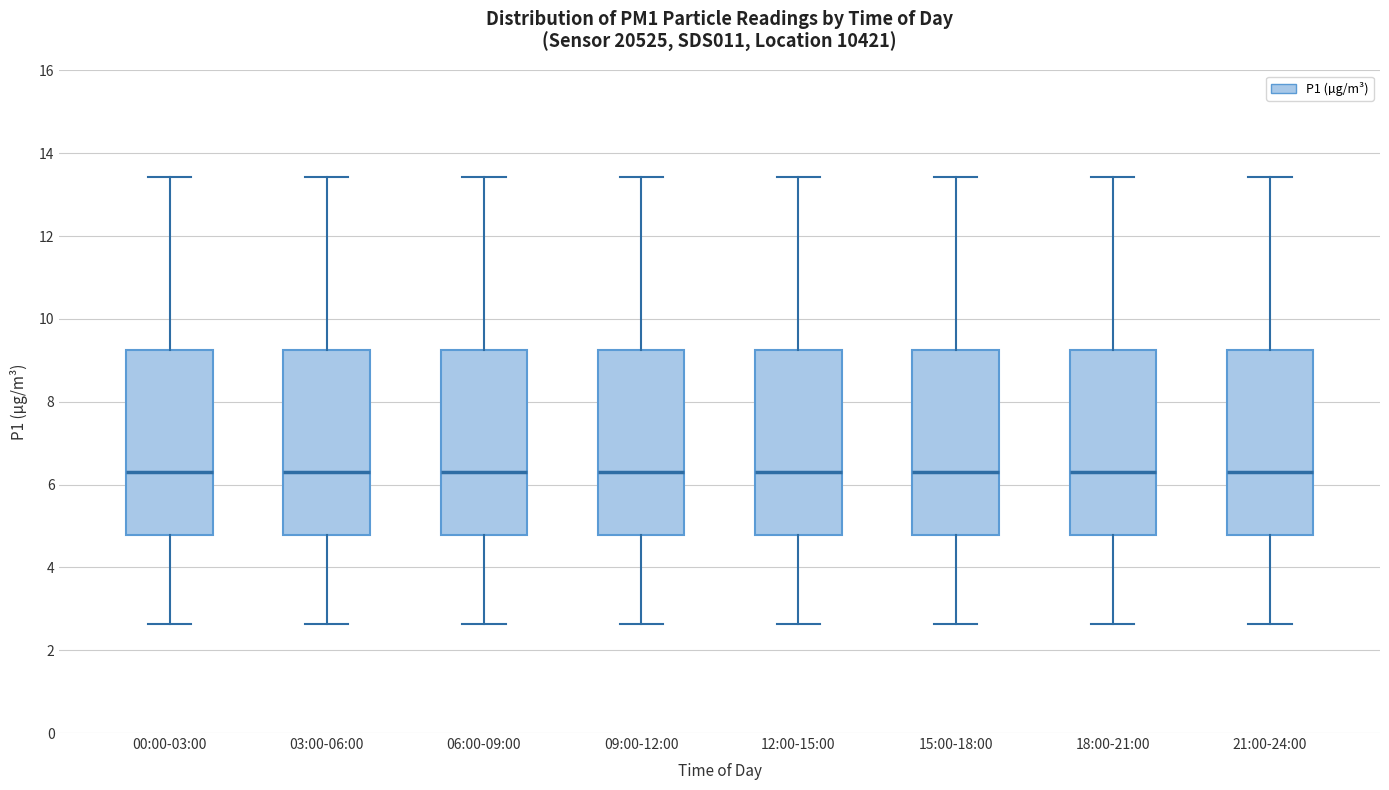

Reading left to right, transcribe this box plot: for each box, give where its median line is, the range the box spans, and where its two whiskers end, as read against the y-axis. The values are not printed on the chart, so give them approximately, as read against the axis.

00:00-03:00: median 6.4, box 4.8 to 9.2, whiskers 2.6 to 13.4
03:00-06:00: median 6.4, box 4.8 to 9.2, whiskers 2.6 to 13.4
06:00-09:00: median 6.4, box 4.8 to 9.2, whiskers 2.6 to 13.4
09:00-12:00: median 6.4, box 4.8 to 9.2, whiskers 2.6 to 13.4
12:00-15:00: median 6.4, box 4.8 to 9.2, whiskers 2.6 to 13.4
15:00-18:00: median 6.4, box 4.8 to 9.2, whiskers 2.6 to 13.4
18:00-21:00: median 6.4, box 4.8 to 9.2, whiskers 2.6 to 13.4
21:00-24:00: median 6.4, box 4.8 to 9.2, whiskers 2.6 to 13.4